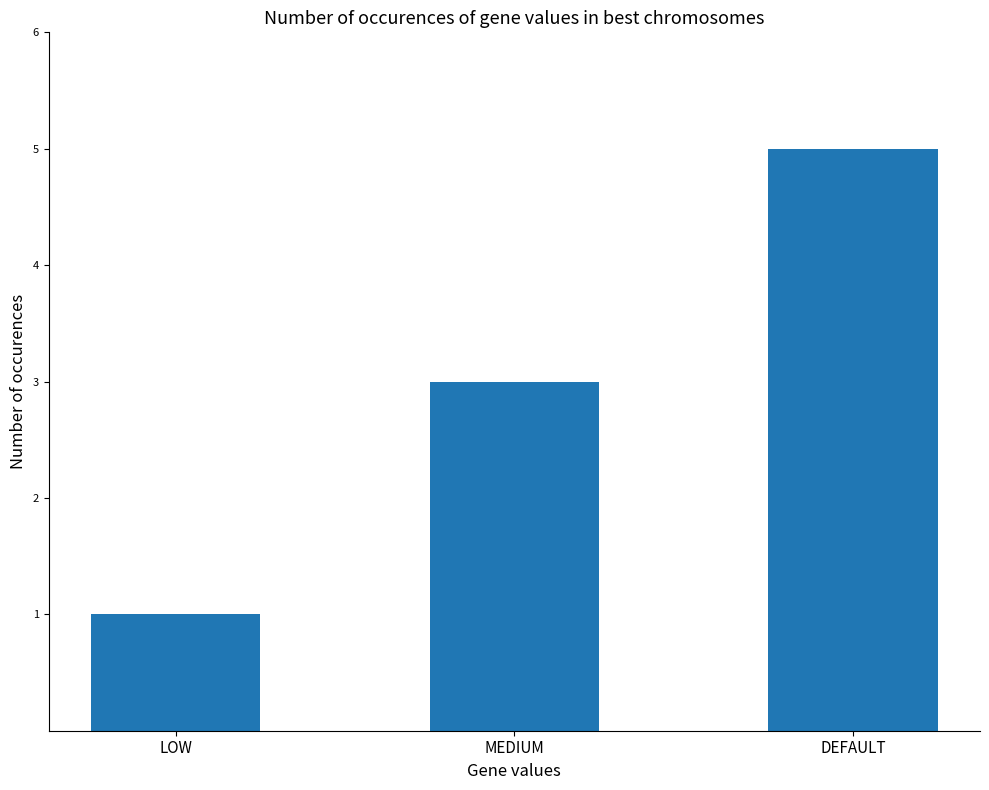

Where is the data nearest to the value 3?

MEDIUM